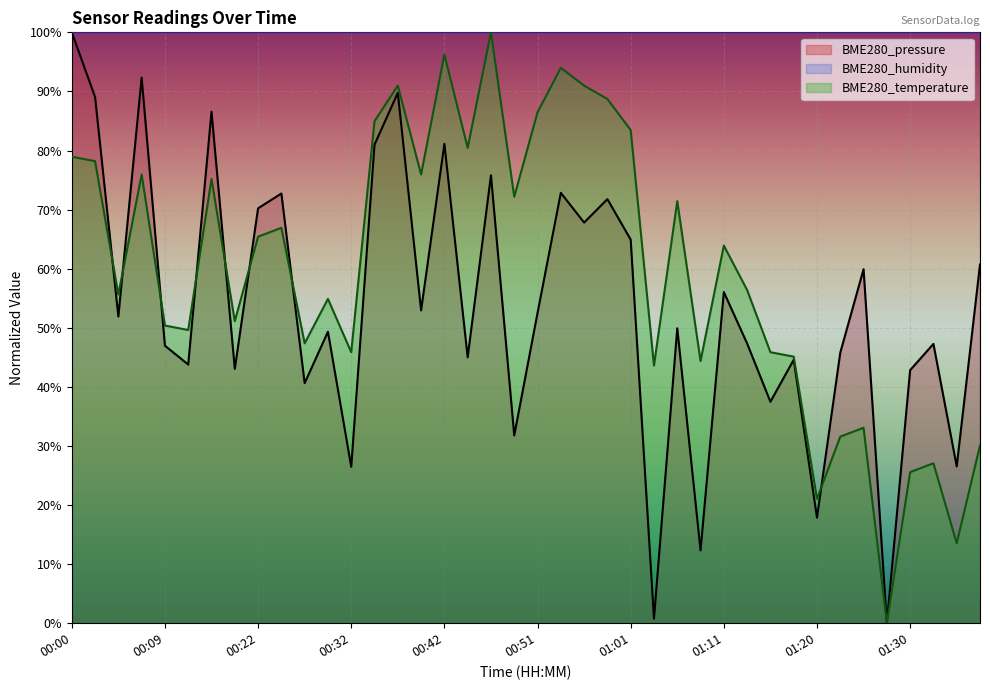

True or false: BME280_temperature has a value of 31.6 at 01:23.

True